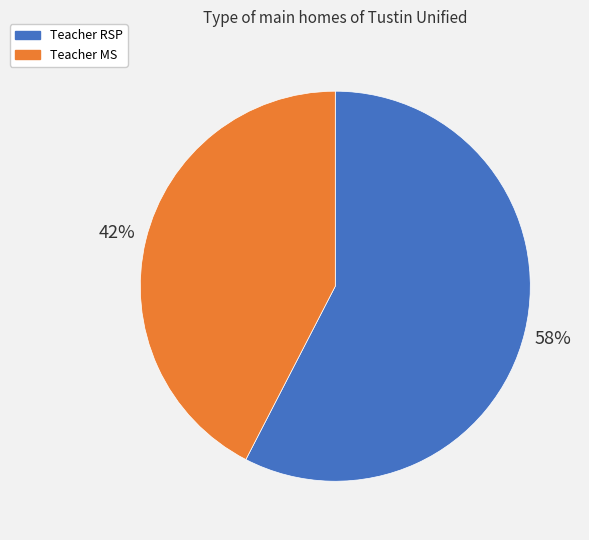

Which has a higher value, Teacher RSP or Teacher MS?

Teacher RSP